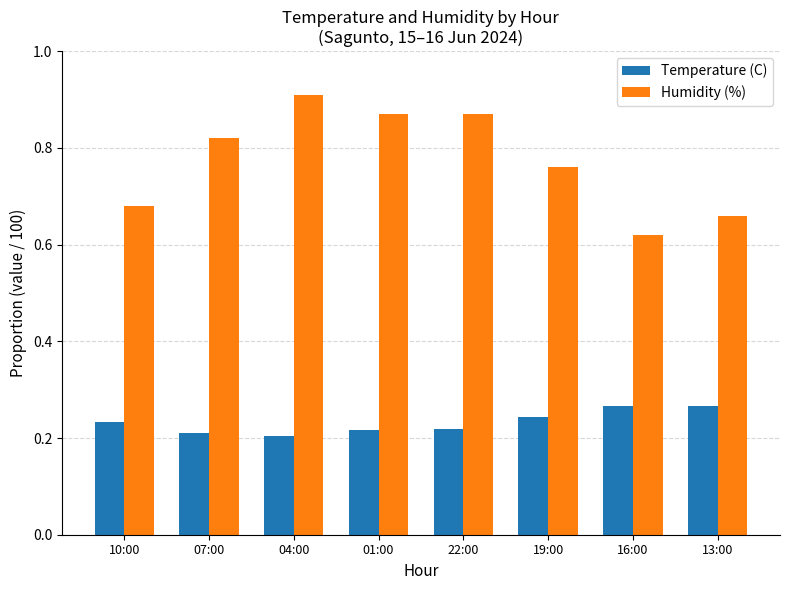

True or false: Temperature (C) has a value of 0.2 at 07:00.

True